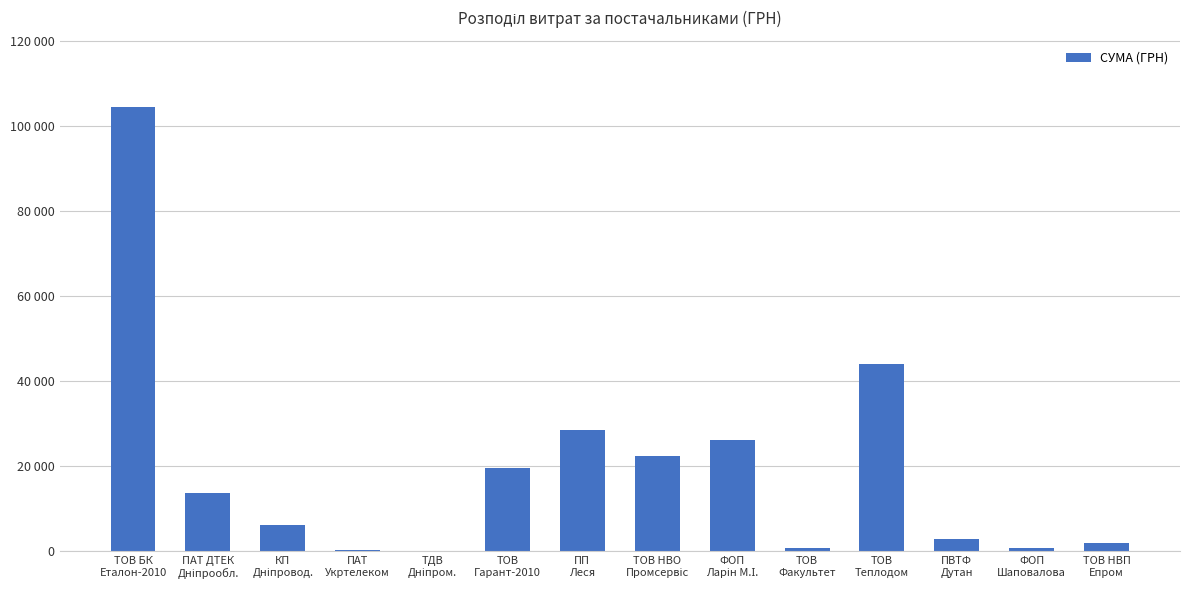

Count the number of categories in the chart.

14